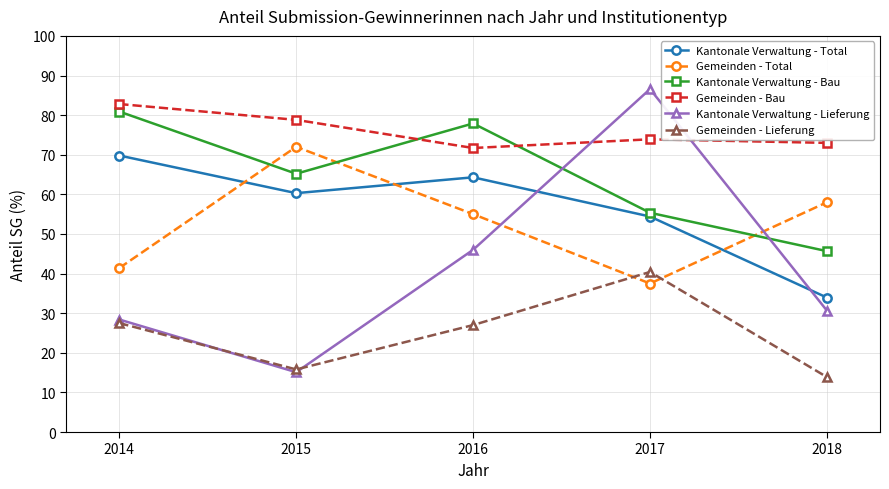

What are all the series names shown in the legend?

Kantonale Verwaltung - Total, Gemeinden - Total, Kantonale Verwaltung - Bau, Gemeinden - Bau, Kantonale Verwaltung - Lieferung, Gemeinden - Lieferung